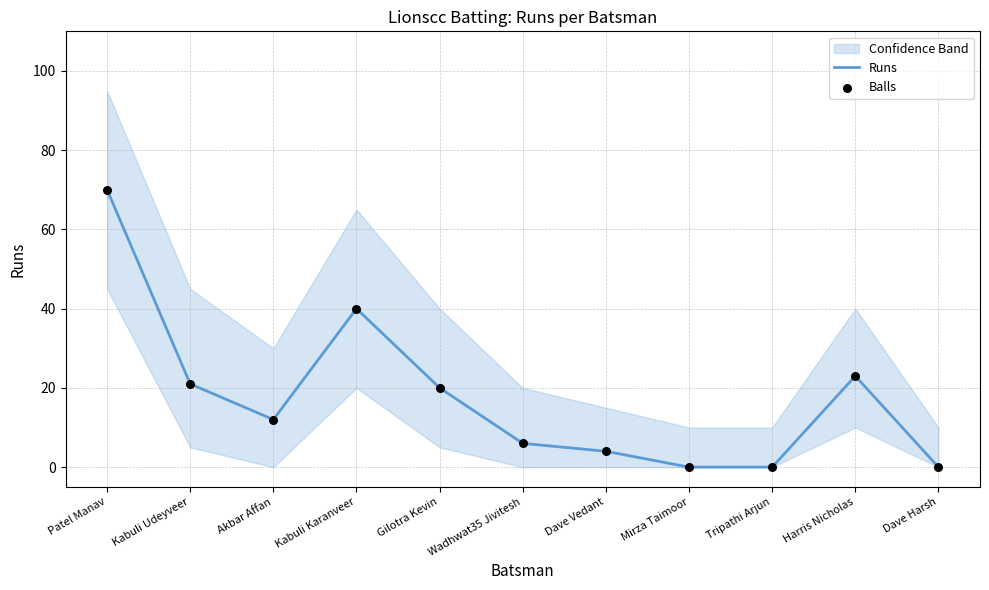

Which series has the largest total across all categories?

Runs